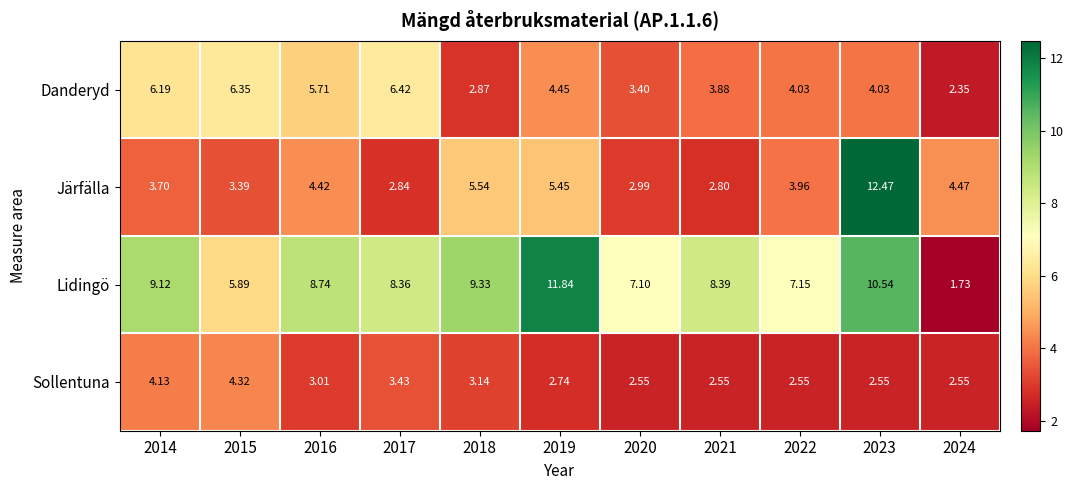

Which series has the largest total across all categories?

Lidingö